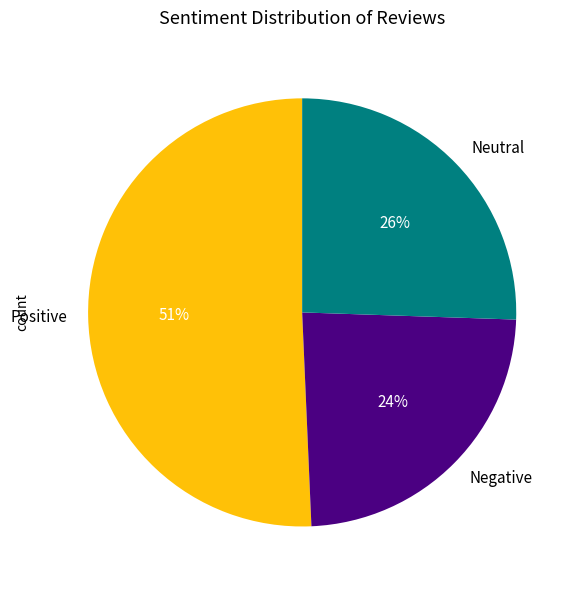

Which category accounts for the majority?

Positive